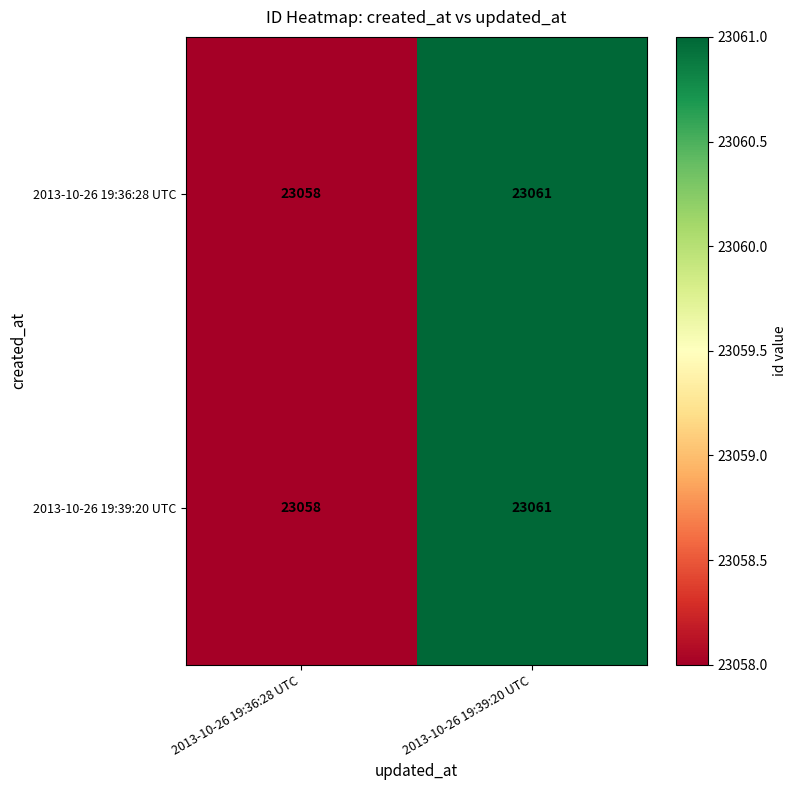

What is the sum of all 2013-10-26 19:36:28 UTC values?

46119